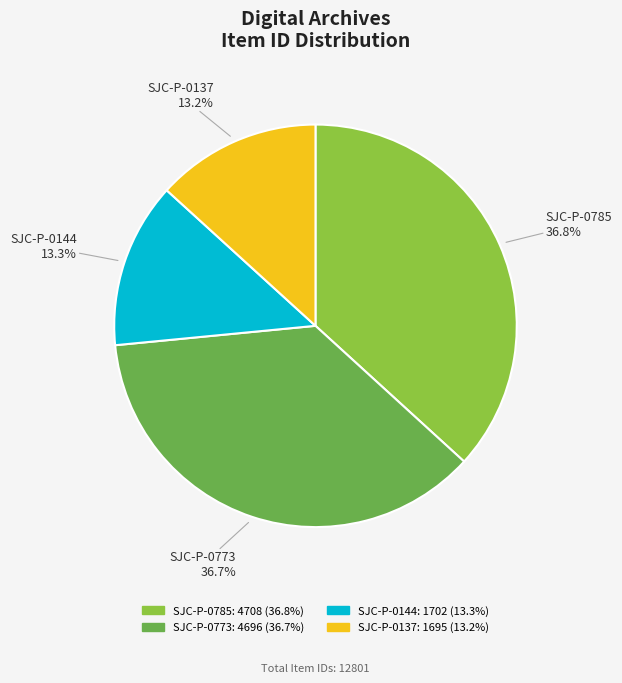

Is there a majority slice in this chart?

No